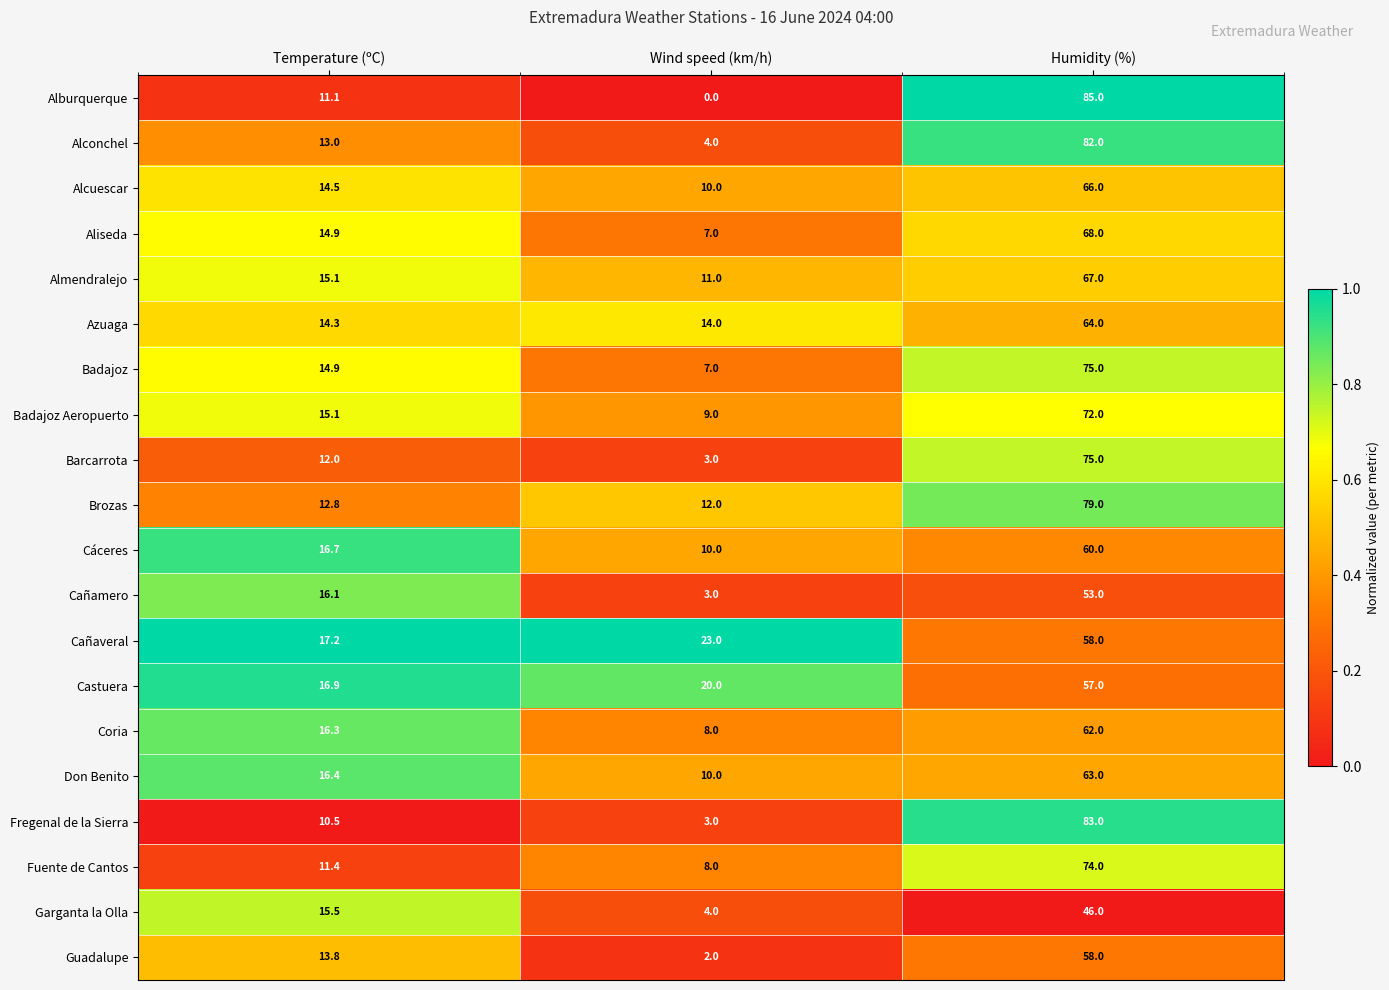

Which series has the largest range (max minus min)?

Alburquerque